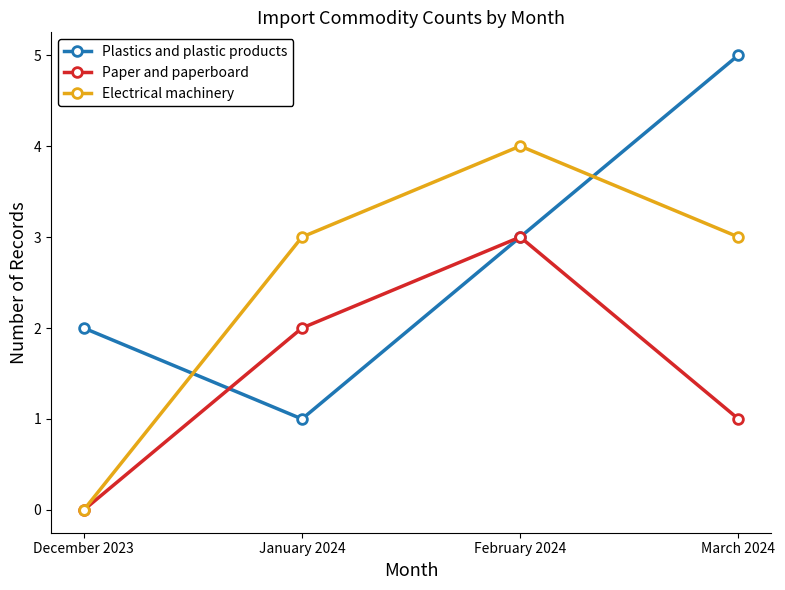

Reading right to left, transcribe all the data shown in this chart.

Plastics and plastic products: March 2024=5	February 2024=3	January 2024=1	December 2023=2
Paper and paperboard: March 2024=1	February 2024=3	January 2024=2	December 2023=0
Electrical machinery: March 2024=3	February 2024=4	January 2024=3	December 2023=0